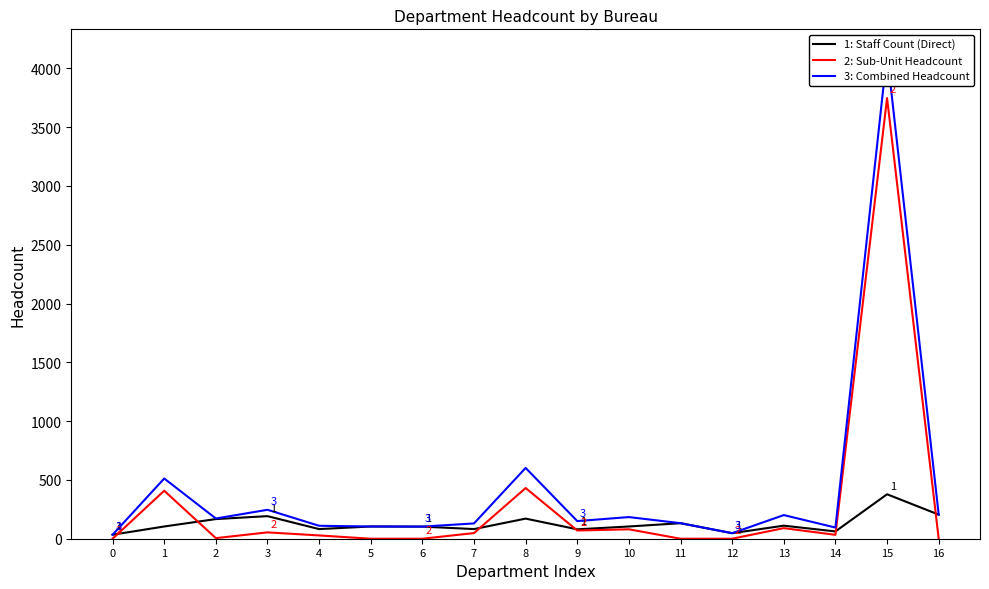

Reading left to right, what are all the values shown in this chart?

1: Staff Count (Direct): 0=34	1=104	2=167	3=192	4=82	5=104	6=103	7=82	8=171	9=80	10=104	11=132	12=47	13=111	14=62	15=378	16=205
2: Sub-Unit Headcount: 0=0	1=408	2=5	3=54	4=28	5=0	6=0	7=48	8=431	9=70	10=80	11=0	12=0	13=90	14=33	15=3747	16=0
3: Combined Headcount: 0=34	1=512	2=172	3=246	4=110	5=104	6=103	7=130	8=602	9=150	10=184	11=132	12=47	13=201	14=95	15=4125	16=205